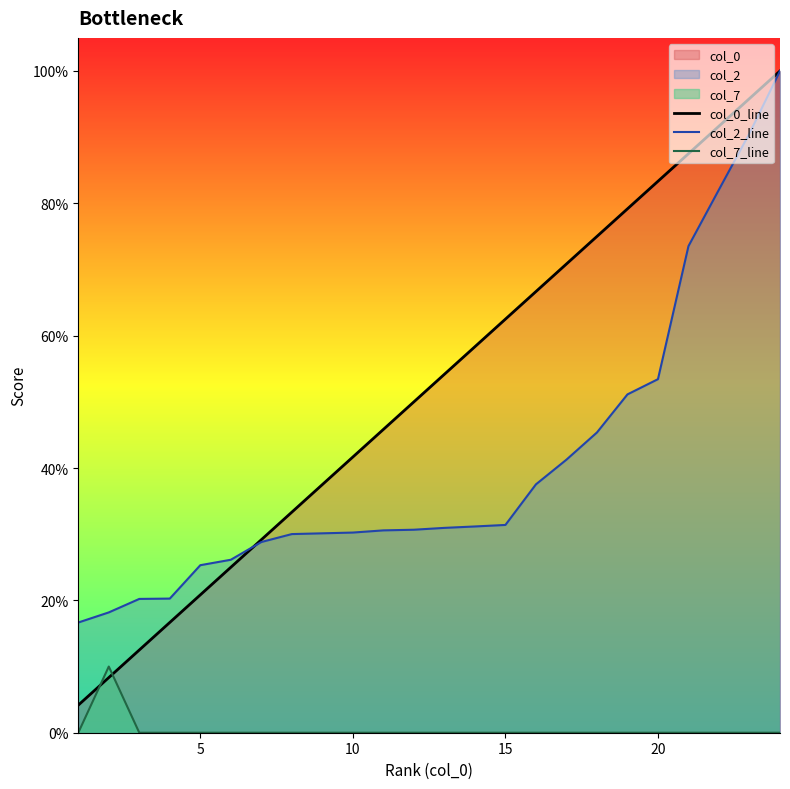

What is the value of the col_2_line point at the 14th from the left?

31.2